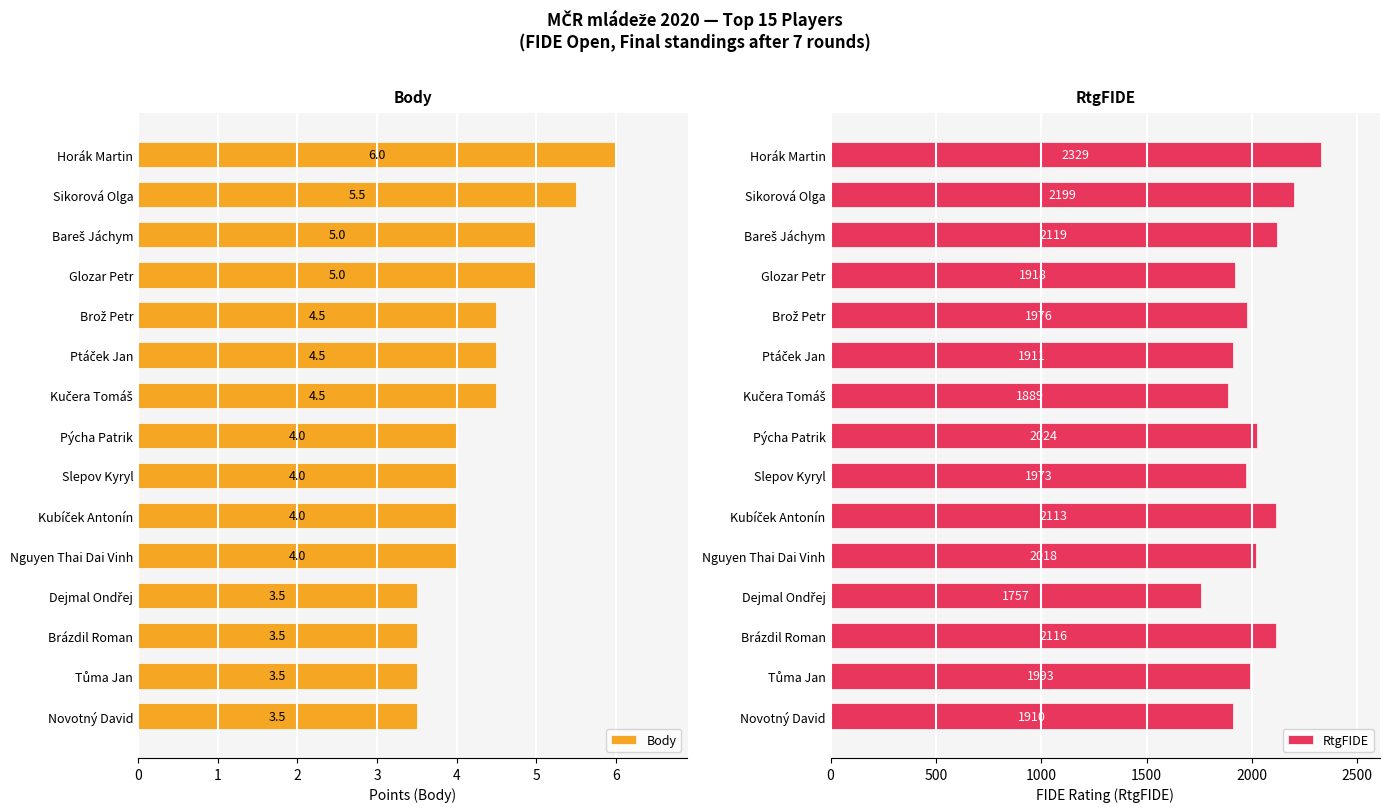

How many bars are there in total?

30